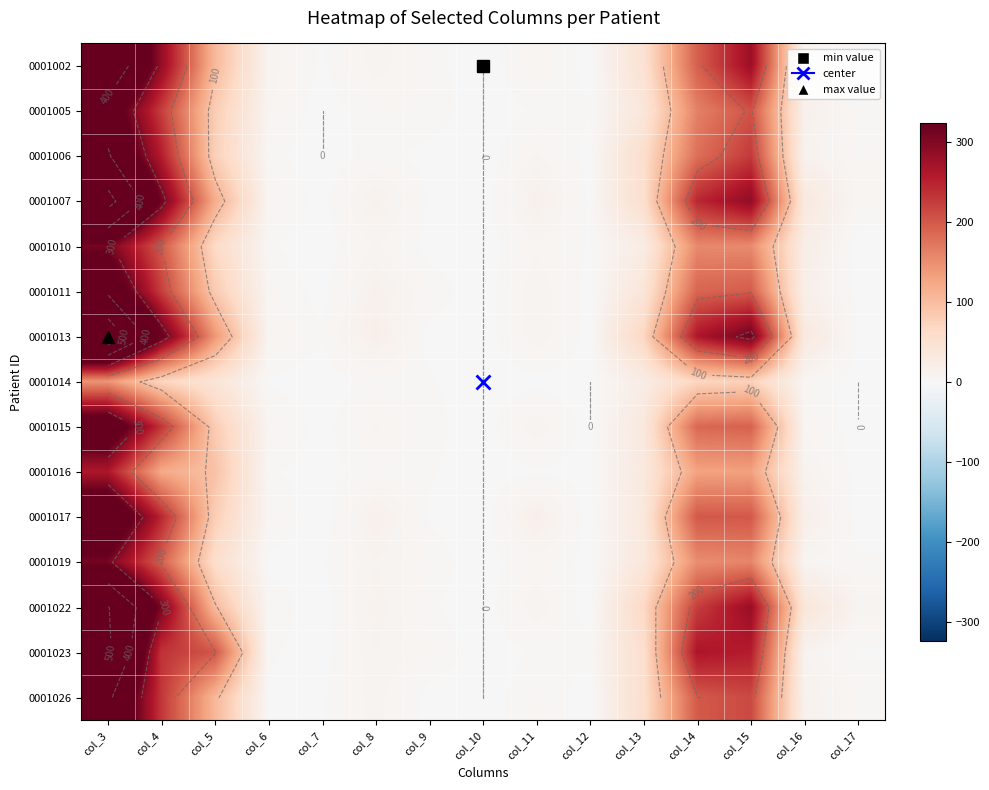

How many data points does each series have?

15